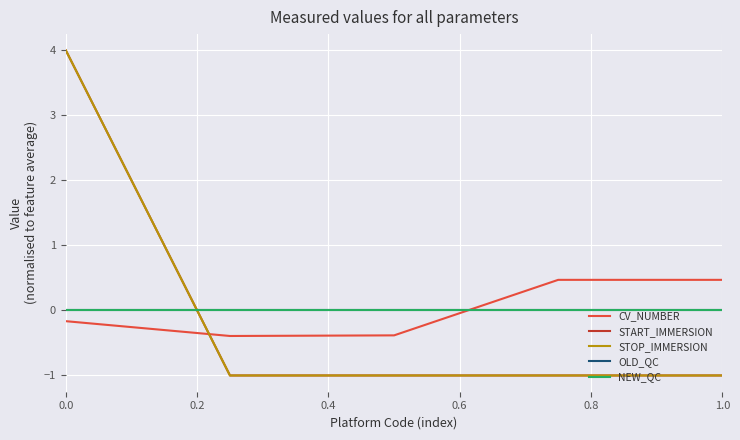

What is the highest value of the START_IMMERSION series?

4.0